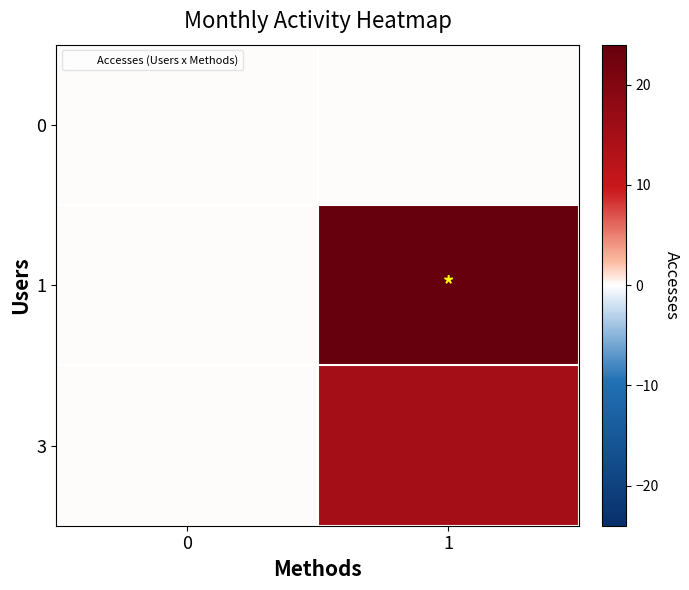

What is the greatest value displayed?

24